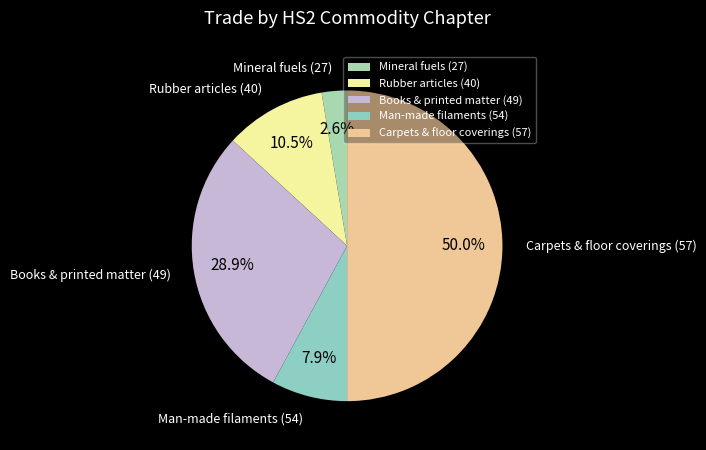

Do Rubber articles (40) and Books & printed matter (49) together represent more than half of the pie?

No